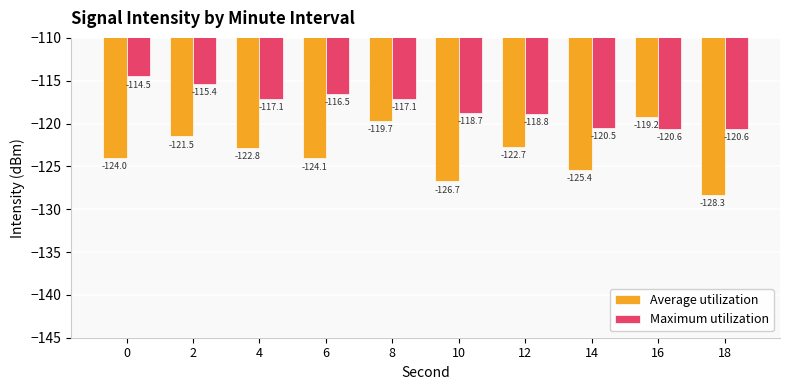

At which category is the sum across all series the highest?

8